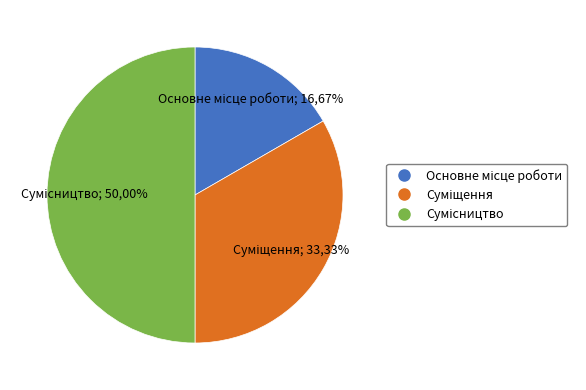

Which category has the smallest portion of the pie?

Основне місце роботи